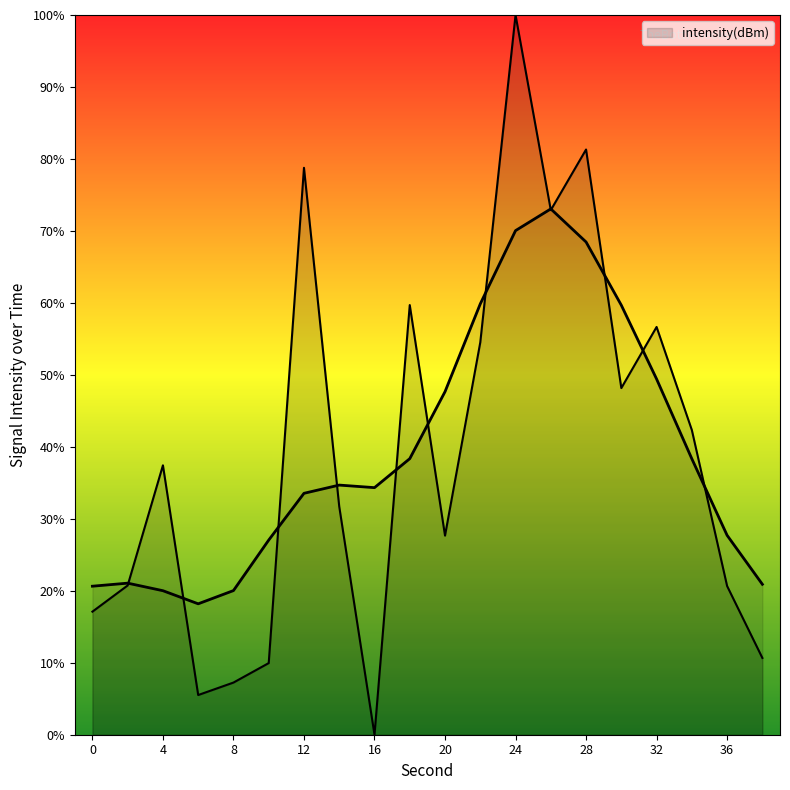

Does the chart display data point markers on the line(s)?

No